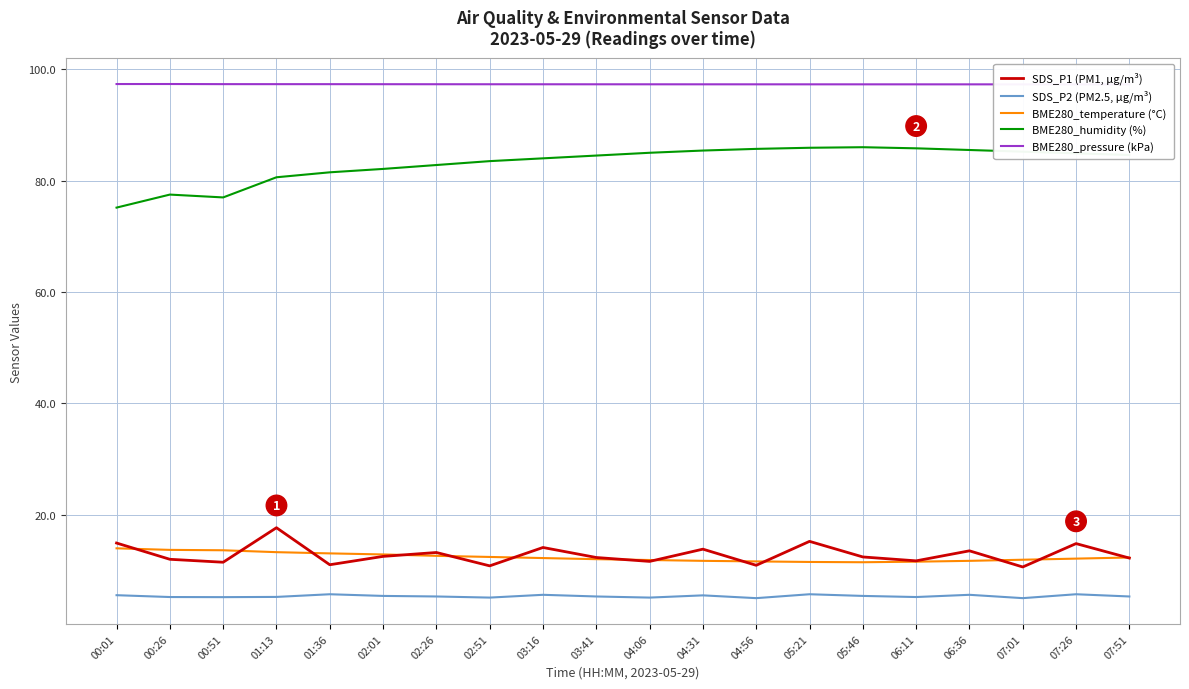

How many interior local peaks does the BME280_humidity (%) series have?

2